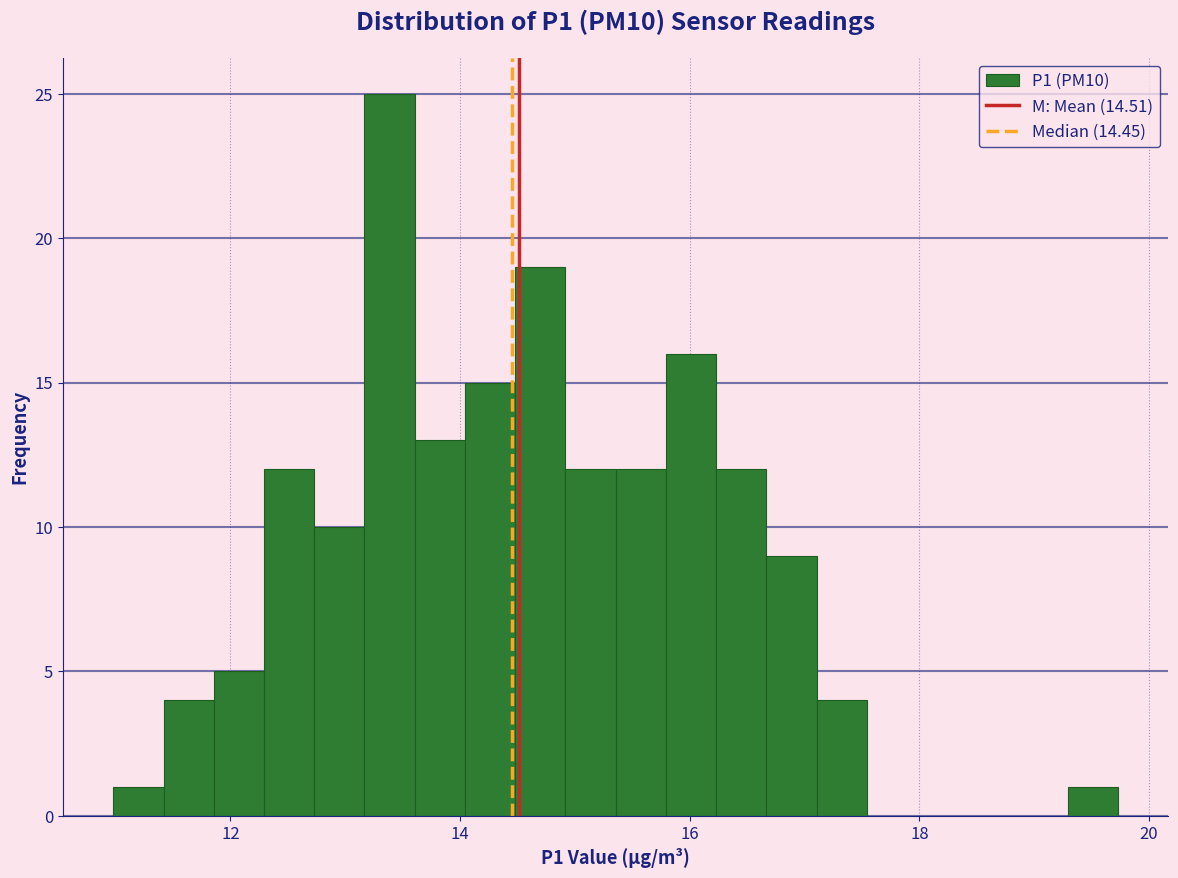

Around what value on the x-axis is the tallest bar? Give the approximate position of its centre, as read against the axis.

13.4